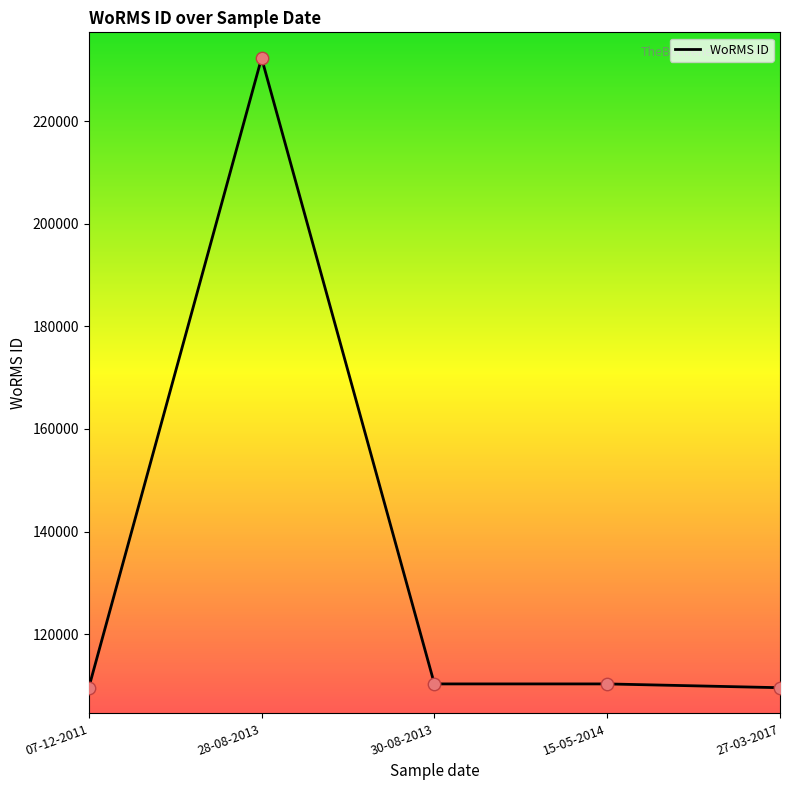

What is the change in value from 28-08-2013 to 30-08-2013?

-122000